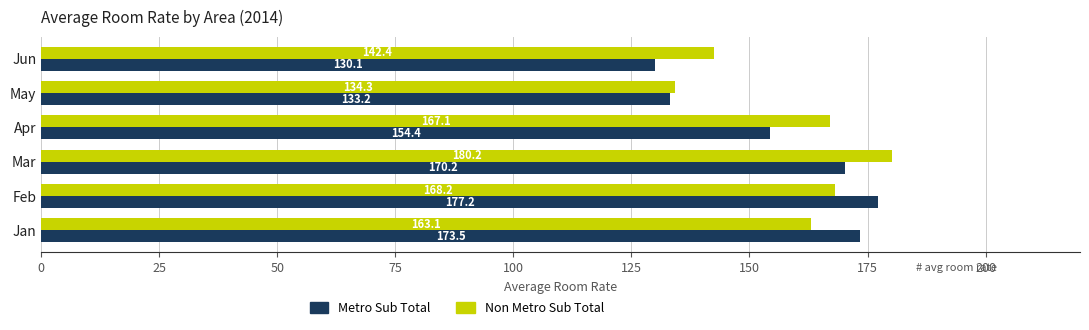

How many values in the Non Metro Sub Total series are below 167?

3